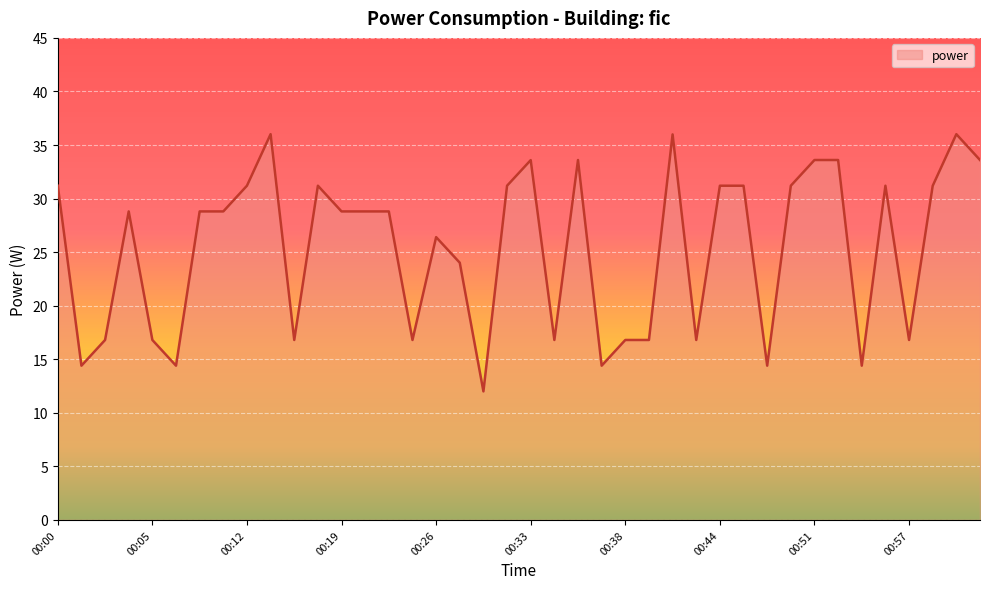

What is the difference between the maximum and minimum values?

24.0